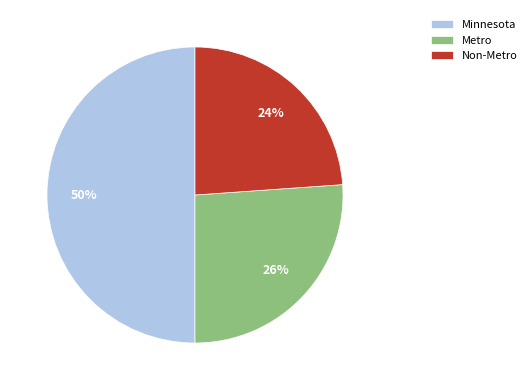

Does Metro account for over 50% of the chart?

No